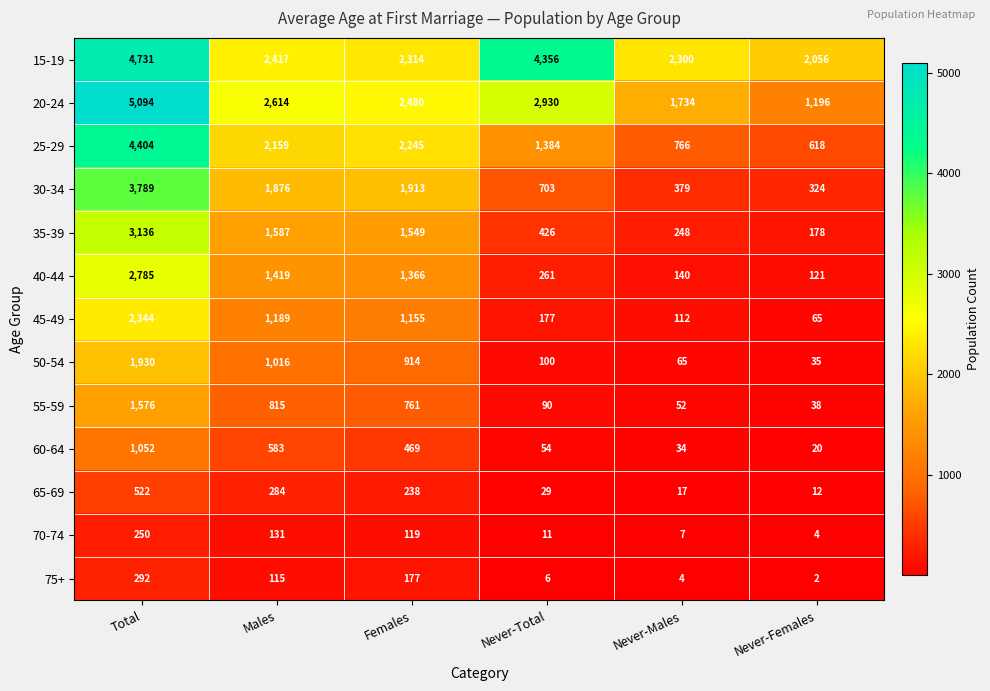

What is the average value of the 25-29 series?

1929